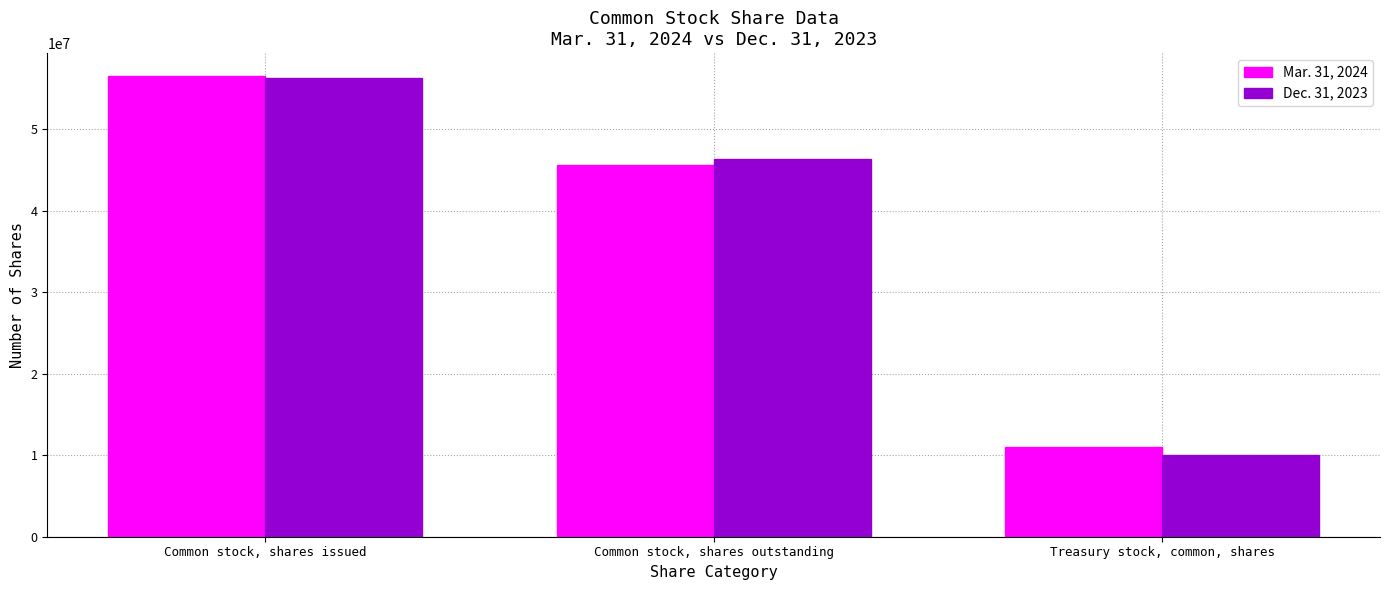

How many data points does each series have?

3